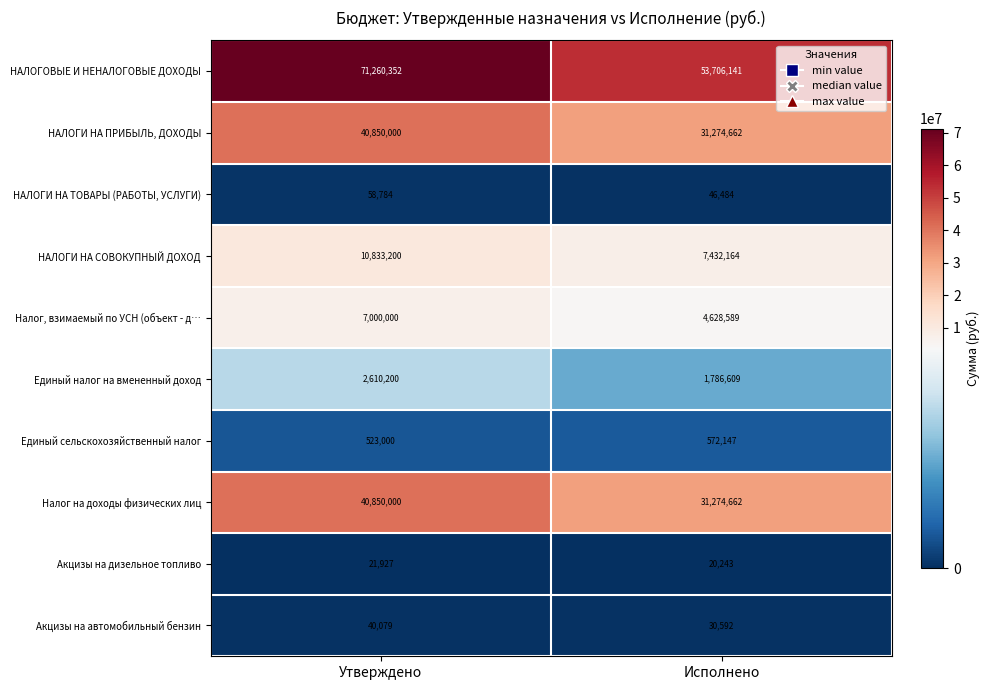

What value does the НАЛОГИ НА ПРИБЫЛЬ, ДОХОДЫ series have at Исполнено?

31274662